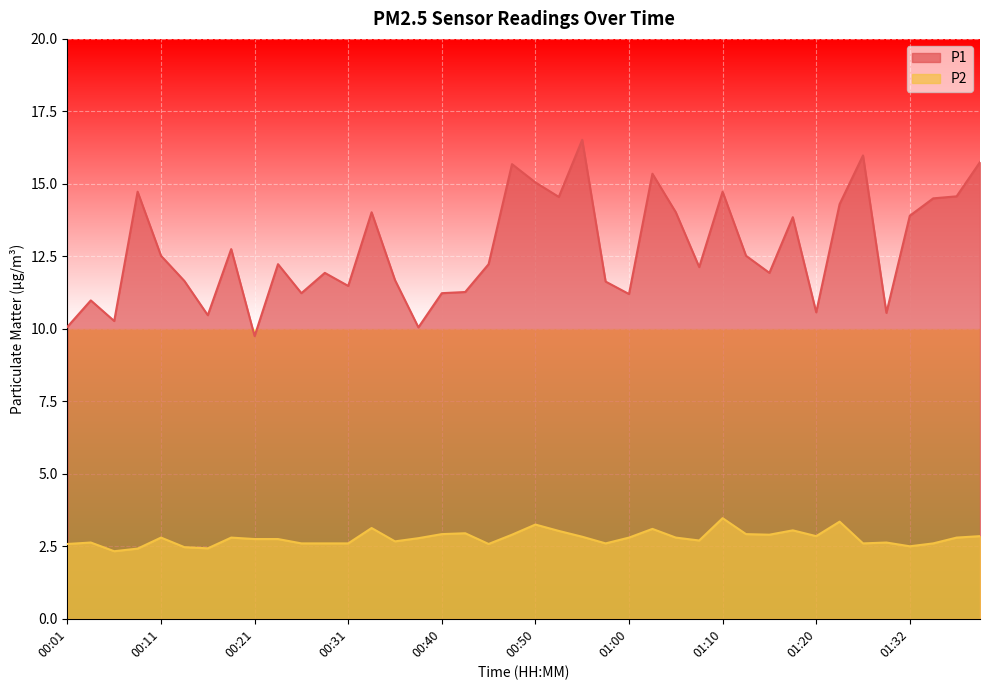

Is it true that P2 equals 2.6 at 00:28?

True